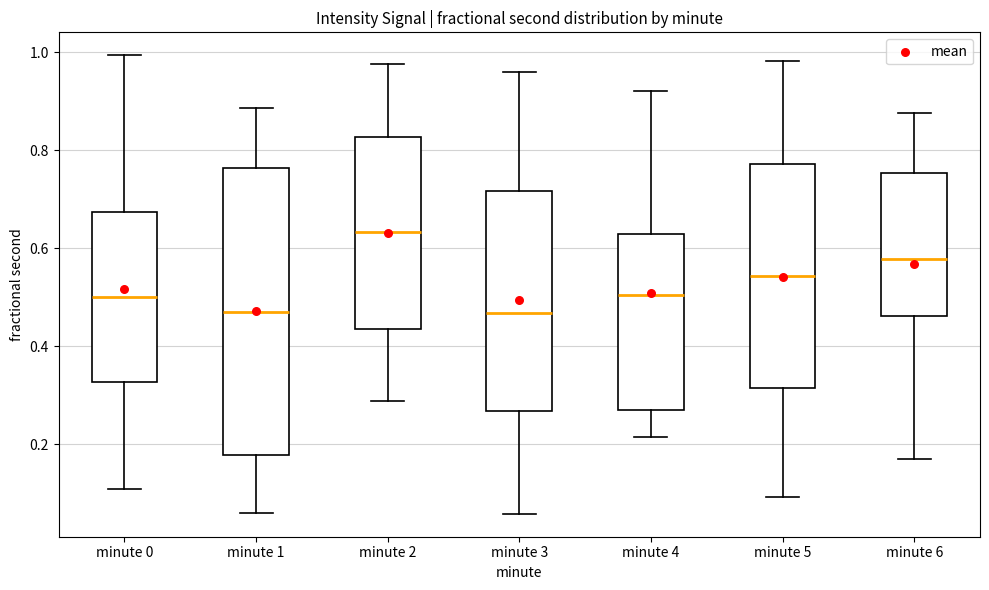

Reading left to right, read every box against the y-axis: the position of its median line, the range the box covers, and the ends of its whiskers. The values are not printed on the chart, so give them approximately, as read against the axis.

minute 0: median 0.50, box 0.32 to 0.68, whiskers 0.10 to 1.00
minute 1: median 0.48, box 0.18 to 0.76, whiskers 0.06 to 0.88
minute 2: median 0.64, box 0.44 to 0.82, whiskers 0.28 to 0.98
minute 3: median 0.46, box 0.26 to 0.72, whiskers 0.06 to 0.96
minute 4: median 0.50, box 0.28 to 0.62, whiskers 0.22 to 0.92
minute 5: median 0.54, box 0.32 to 0.78, whiskers 0.10 to 0.98
minute 6: median 0.58, box 0.46 to 0.76, whiskers 0.16 to 0.88